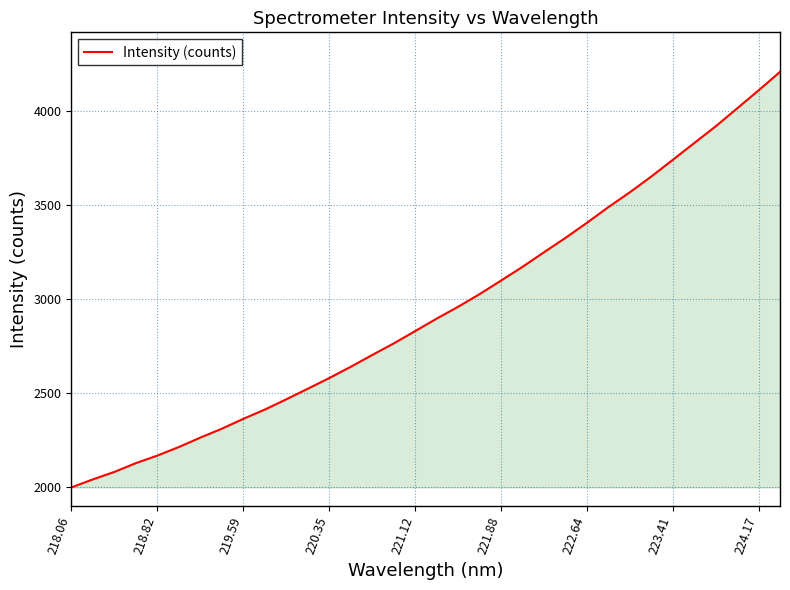

What is the difference between the maximum and minimum values?

2211.9